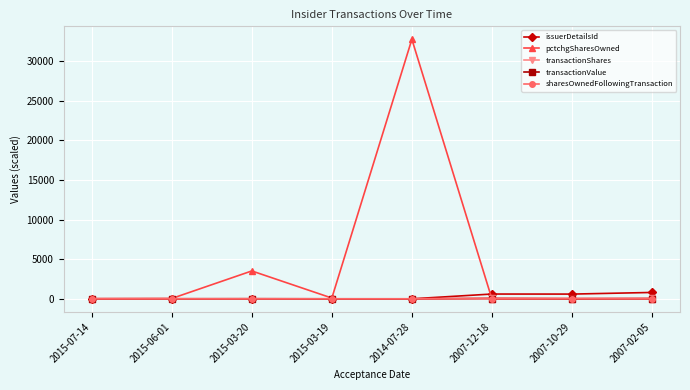

Which series has the largest total across all categories?

pctchgSharesOwned